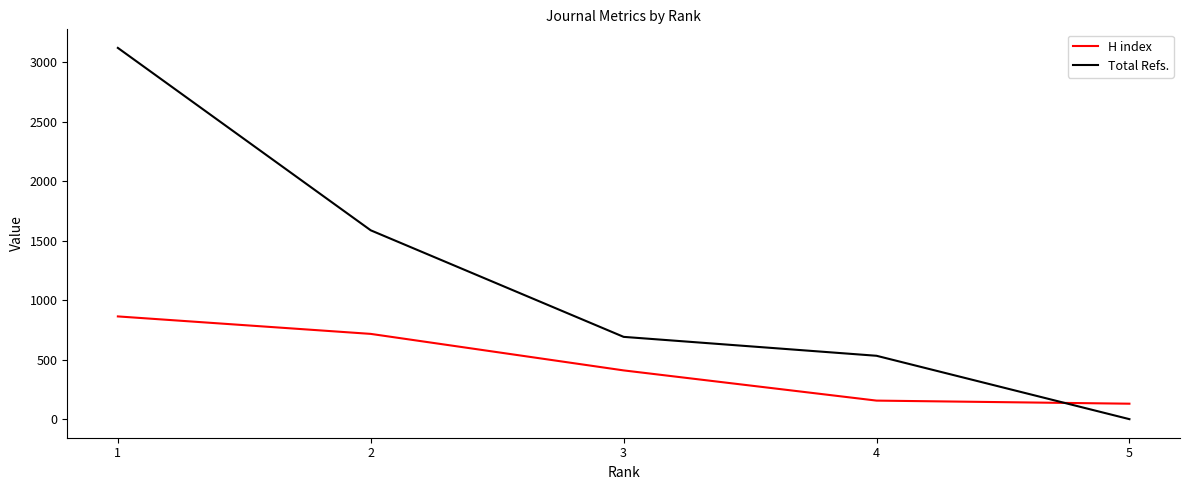

What is the difference between the highest and lowest values at 5?

130